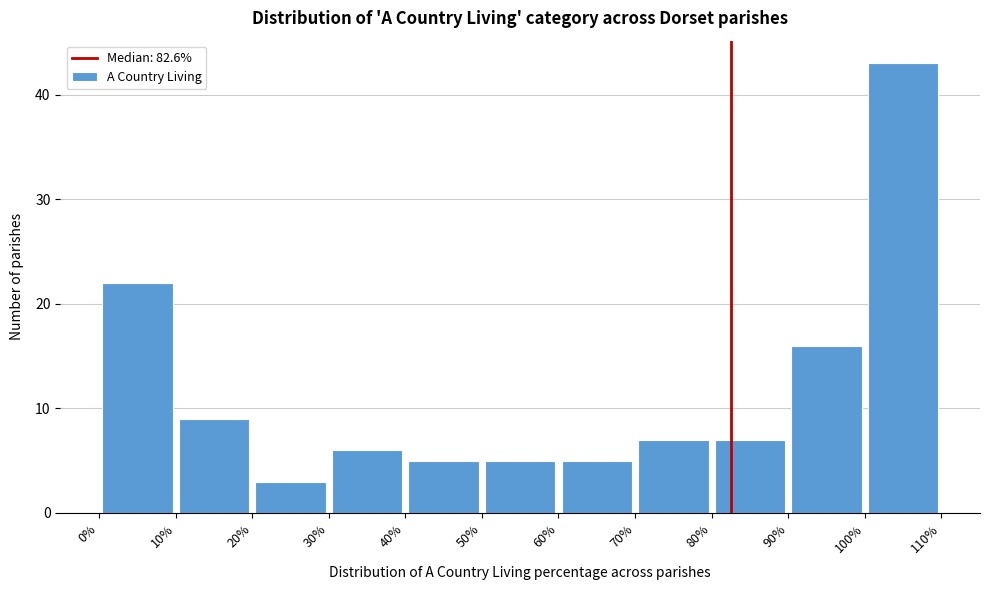

Which range on the x-axis has the tallest bar?

100% to 110%